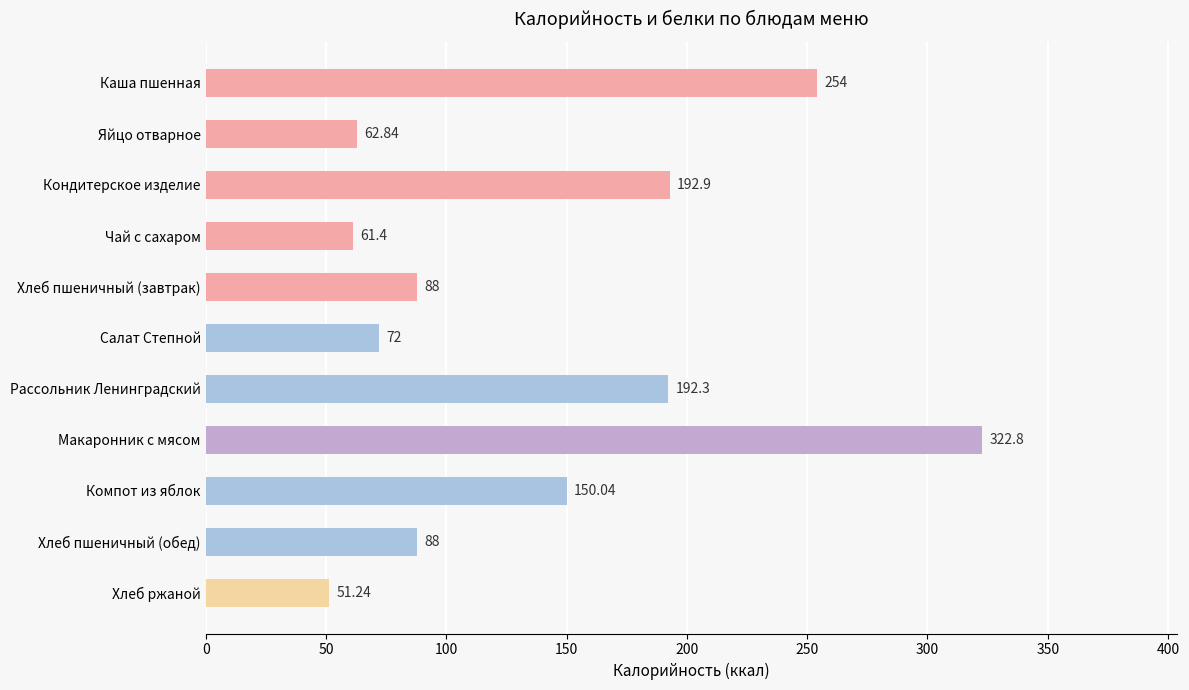

Which label corresponds to the largest value in the chart?

Макаронник с мясом